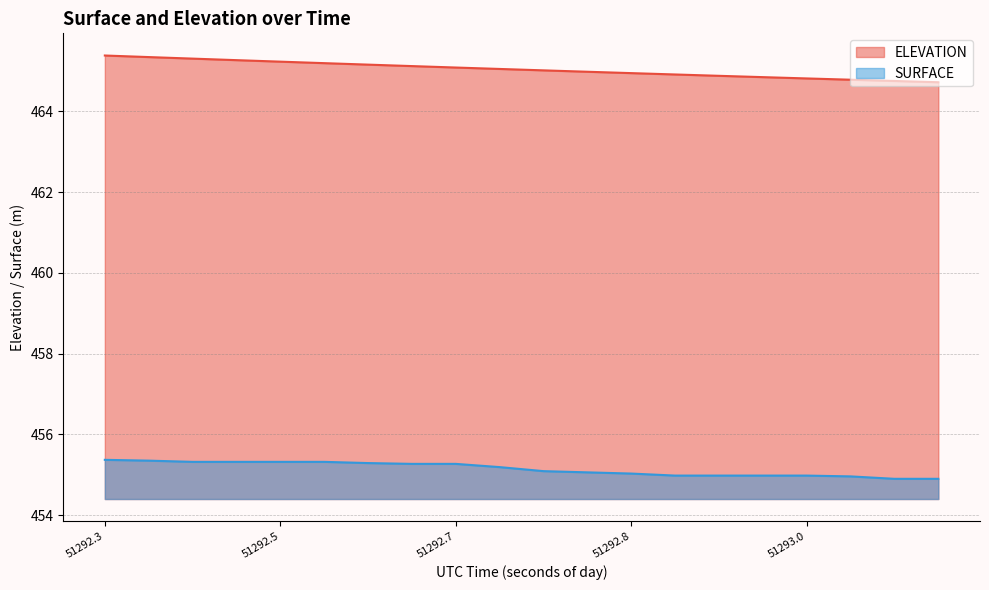

How many lines are shown in the chart?

2